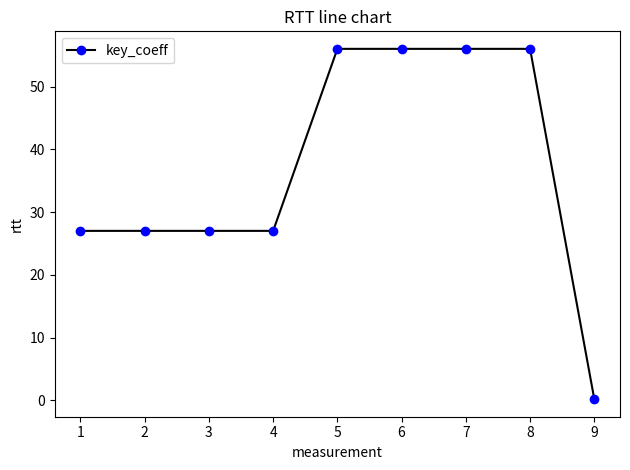

How many lines are shown in the chart?

1